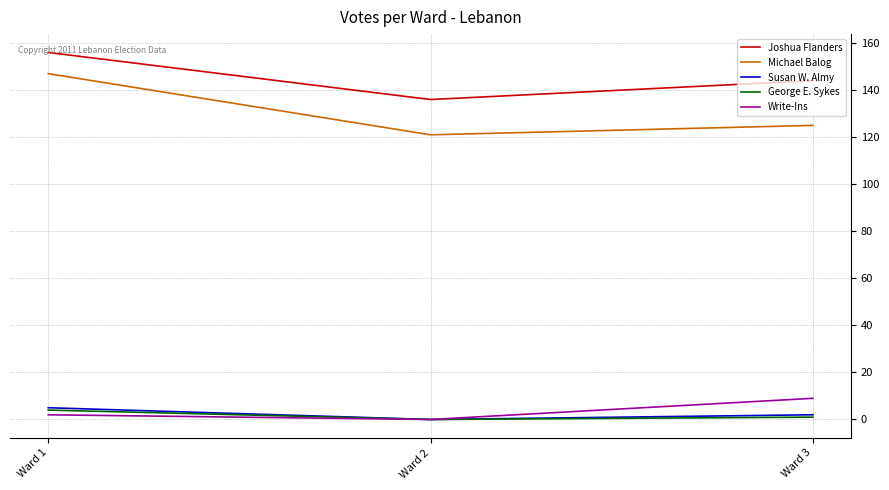

Where is Michael Balog nearest to the value 134?

Ward 3